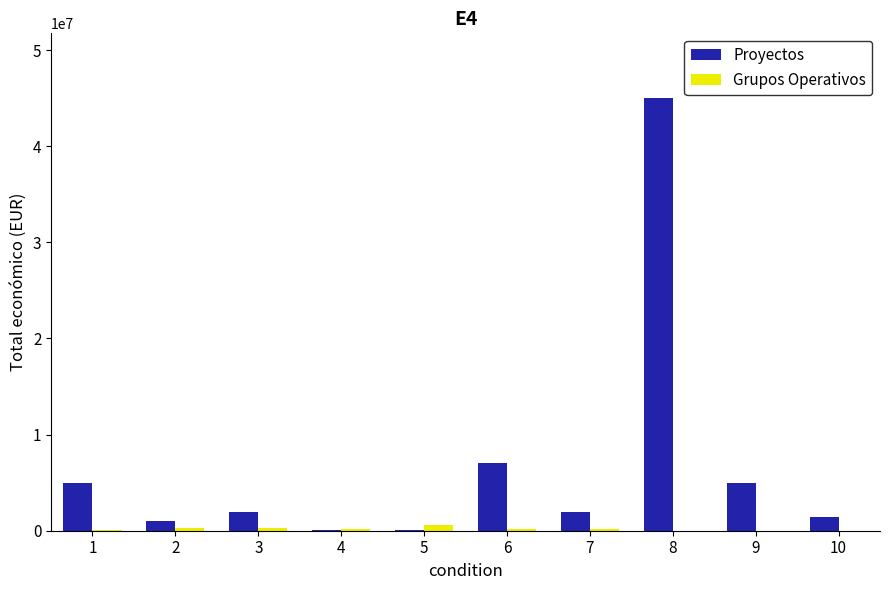

The value of Proyectos at 9 is 4953160. True or false?

True